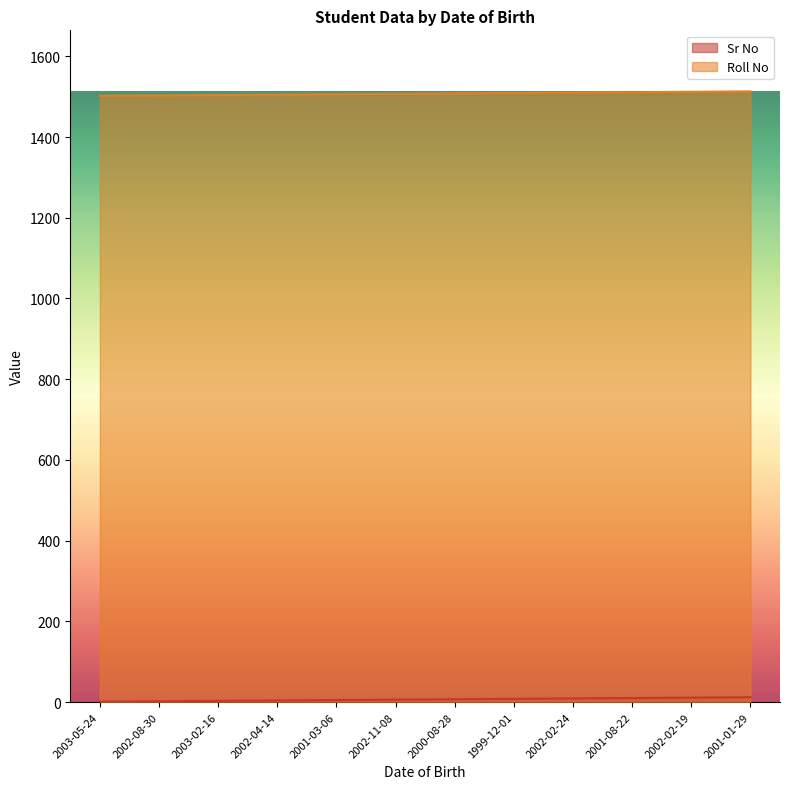

What position from the right is 2003-02-16?

10